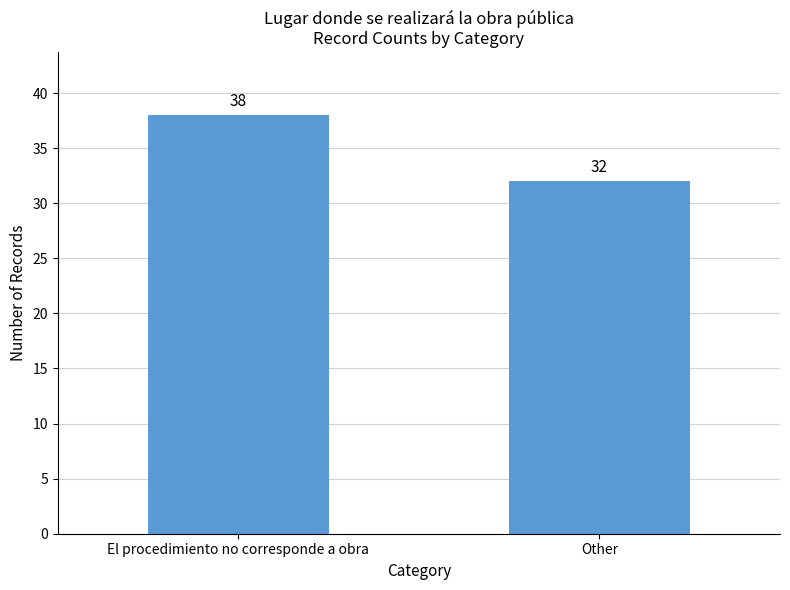

What is the greatest value displayed?

38